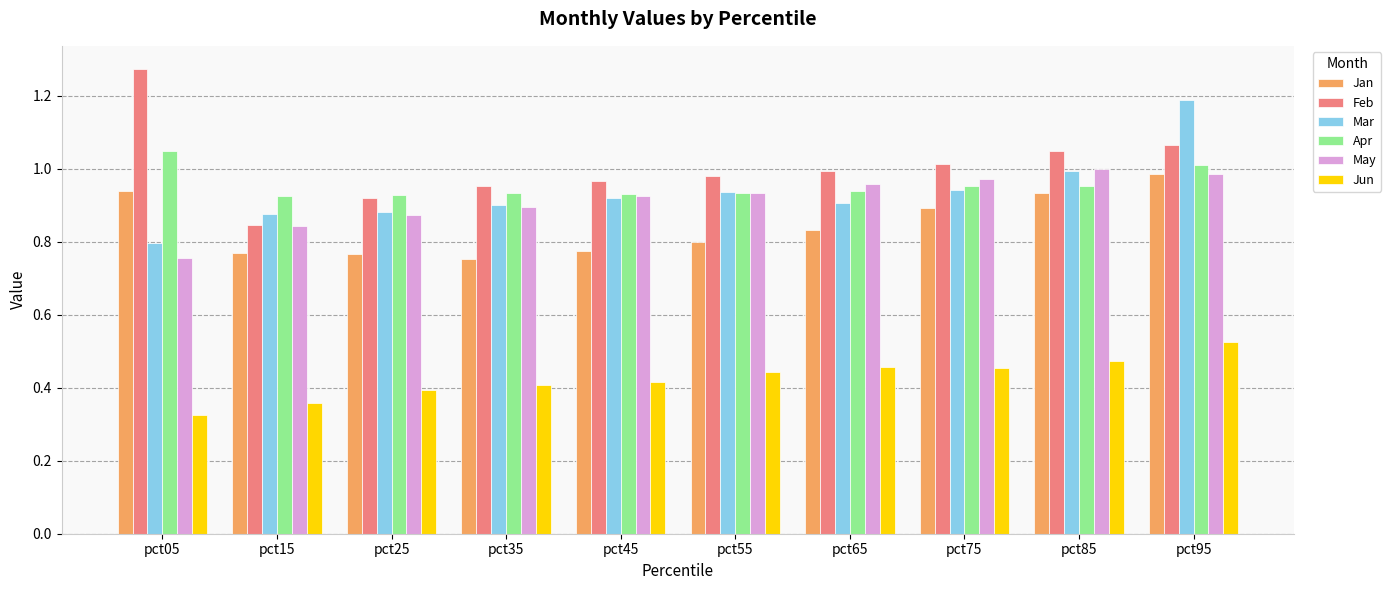

The value of Feb at pct65 is 1.5. True or false?

False